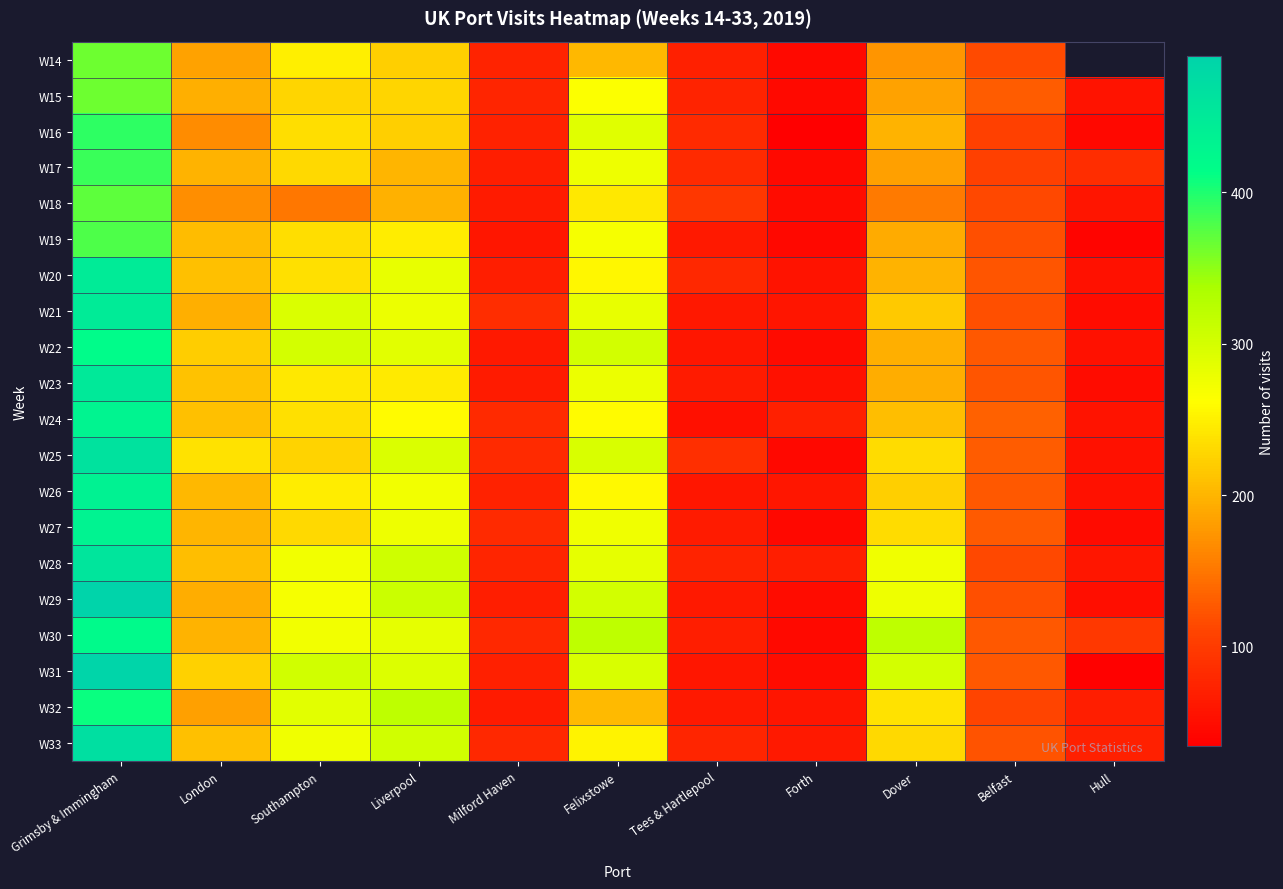

What is the difference between the highest and lowest values at London?

72.0